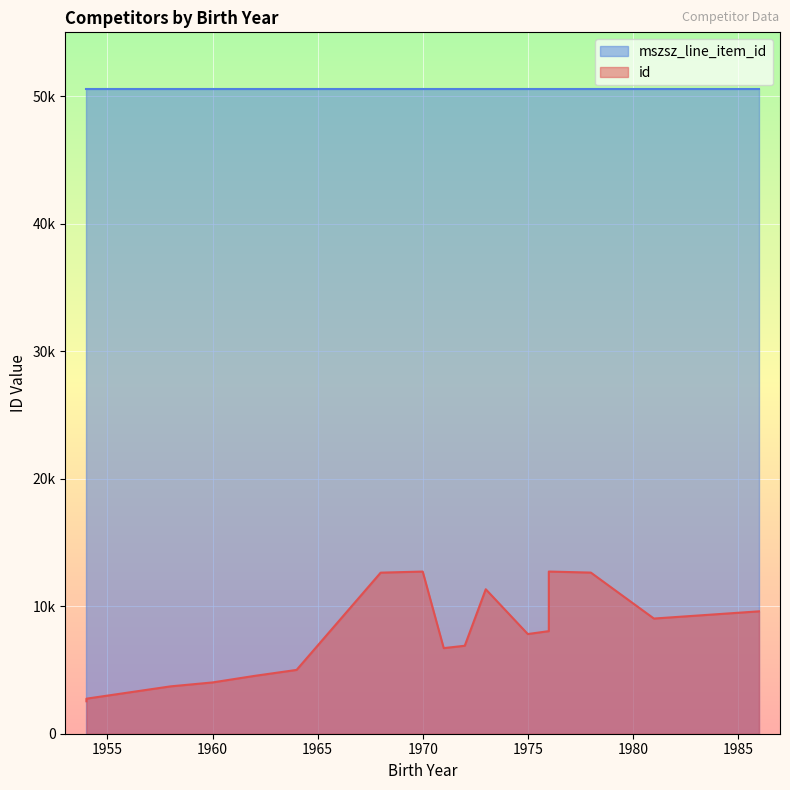

Read the id value at 1986, to the nearest 50.

9600